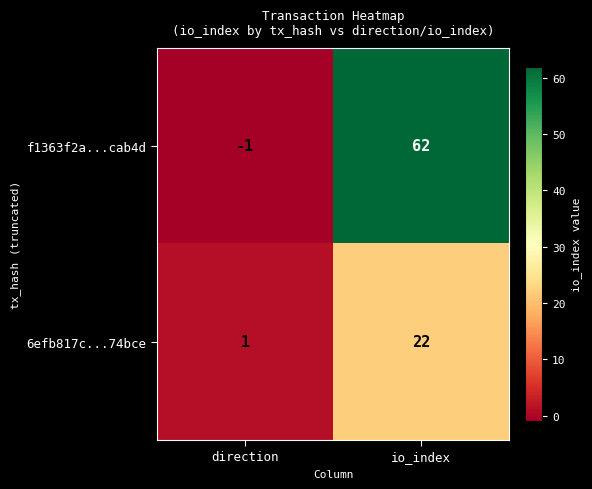

What is the difference between the f1363f2a...cab4d values at direction and io_index?

63